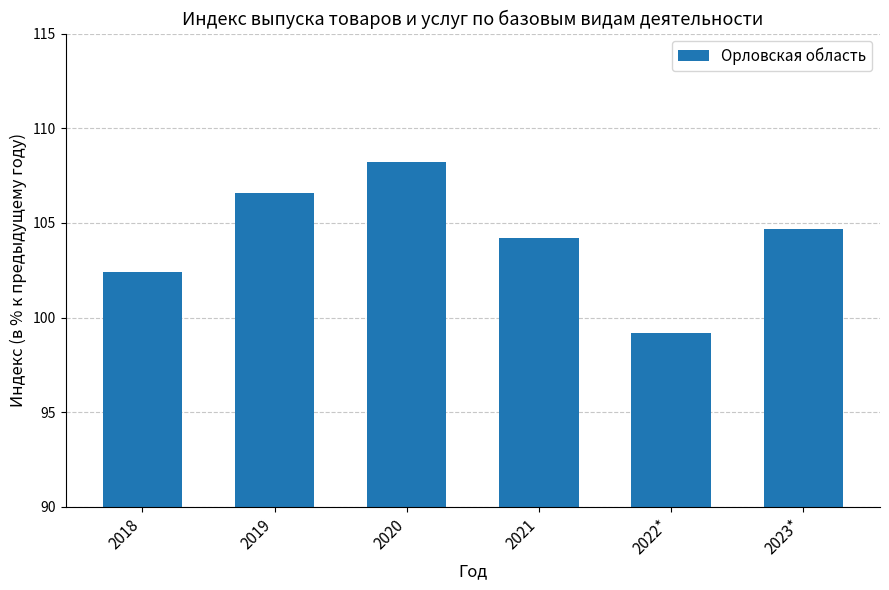

What is the label of the 1st bar from the right?

2023*